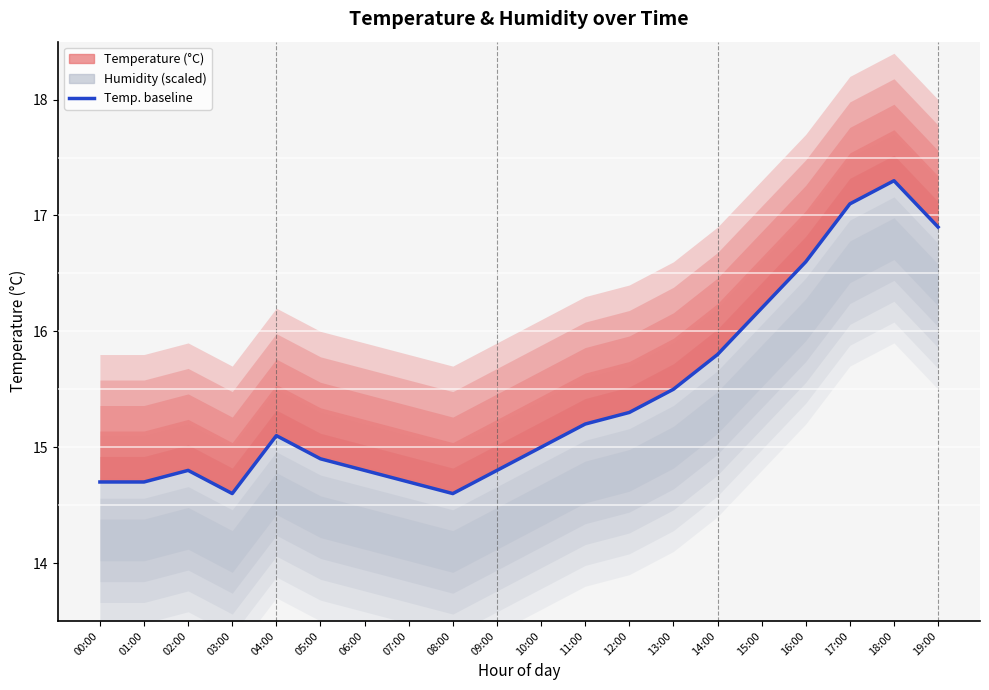

Reading left to right, what are all the values shown in this chart?

14.7	14.7	14.8	14.6	15.1	14.9	14.8	14.7	14.6	14.8	15.0	15.2	15.3	15.5	15.8	16.2	16.6	17.1	17.3	16.9